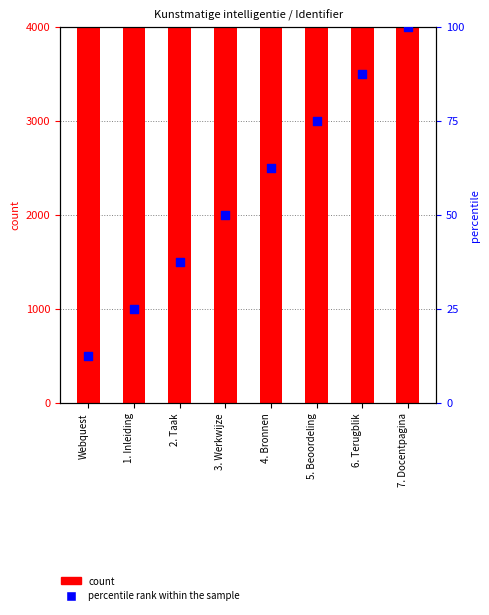

What are all the series names shown in the legend?

count, percentile rank within the sample